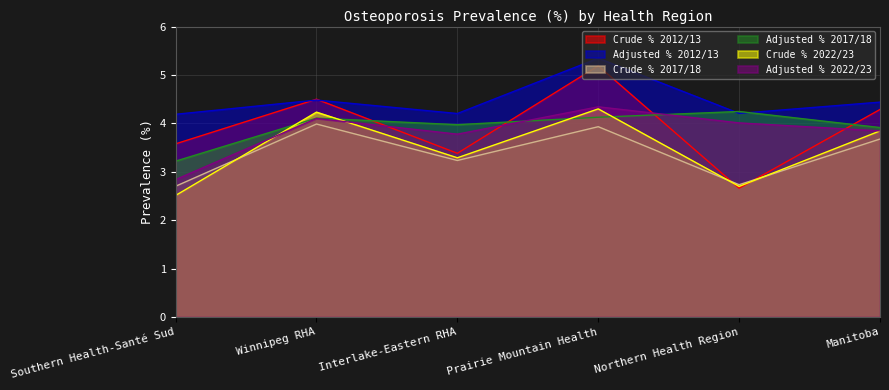

What is the sum of the Crude % 2022/23 values at Winnipeg RHA and Southern Health-Santé Sud?

6.7